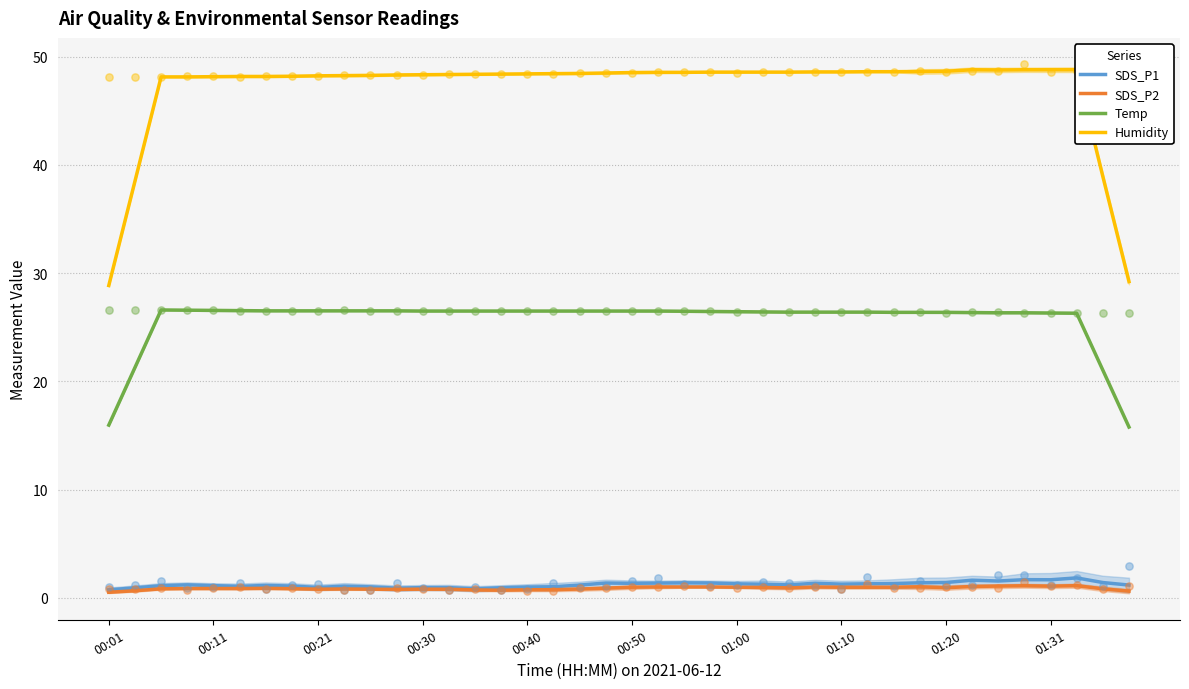

True or false: Temp has a value of 26.4 at 01:00.

True